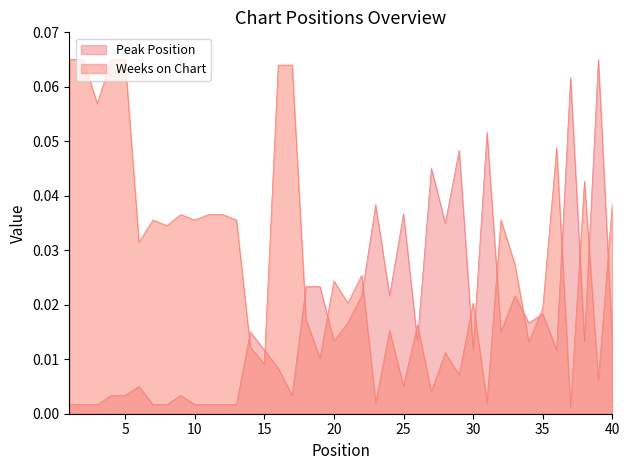

At which category does the chart reach its minimum across all series?

37